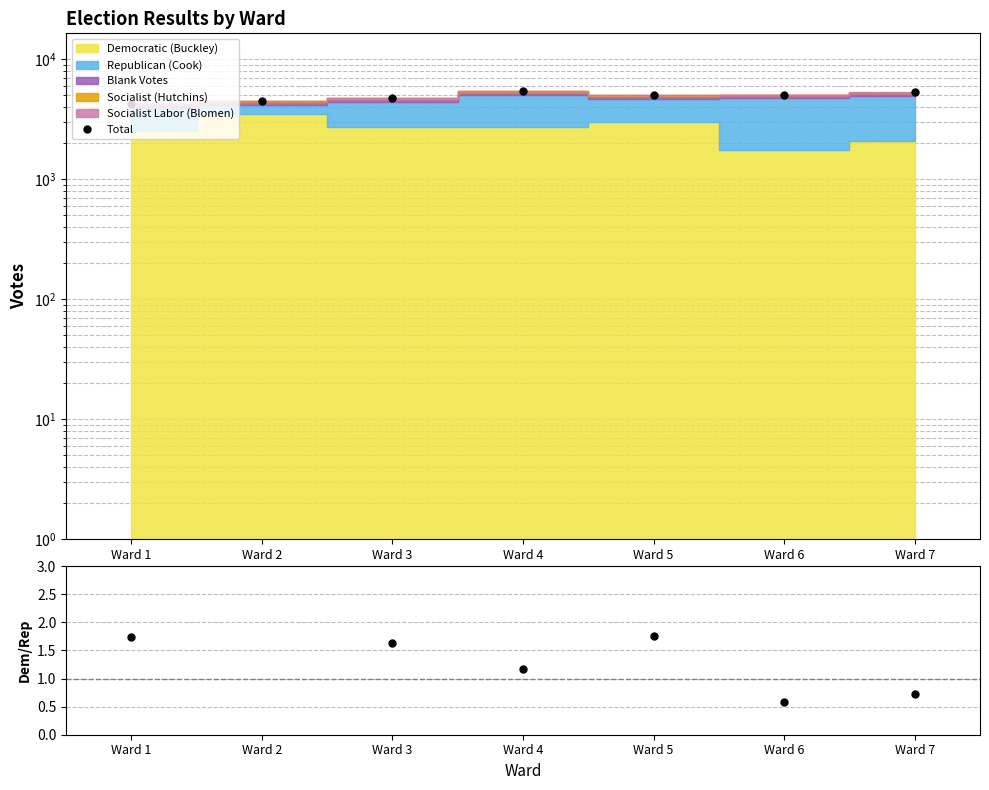

Which has a higher value, Ward 4 or Ward 1?

Ward 4